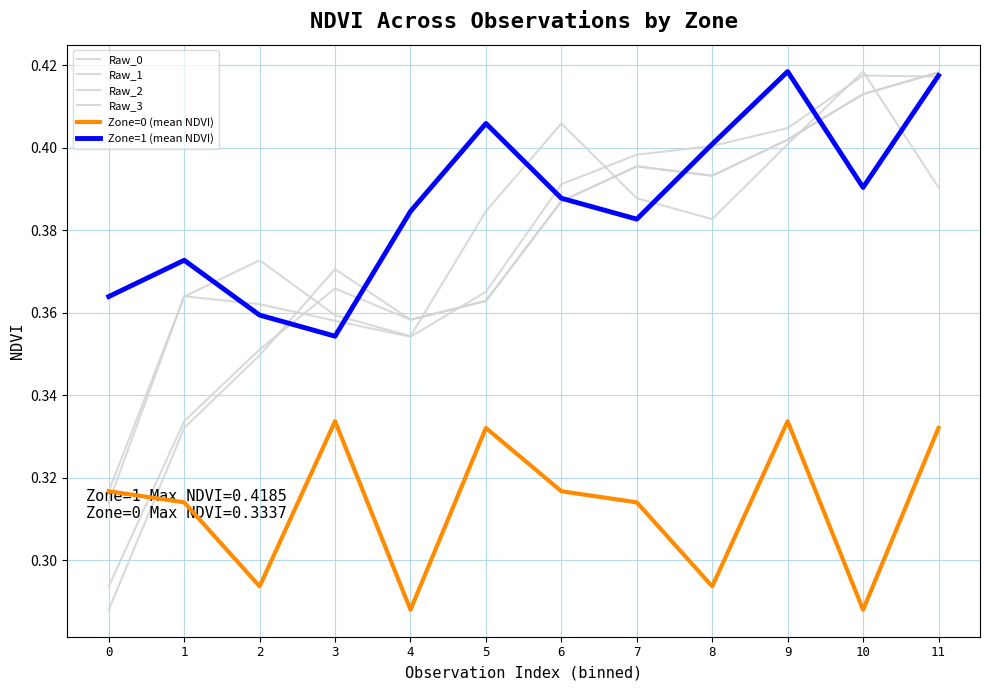

At which category is the sum across all series the highest?

11